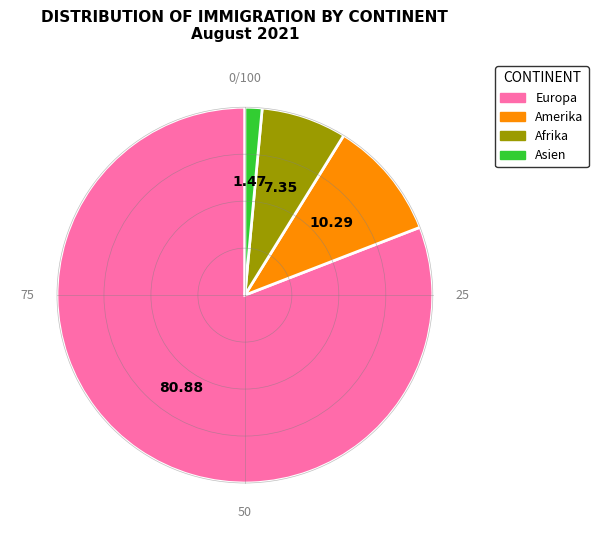

Is there any slice that represents more than half of the pie?

Yes